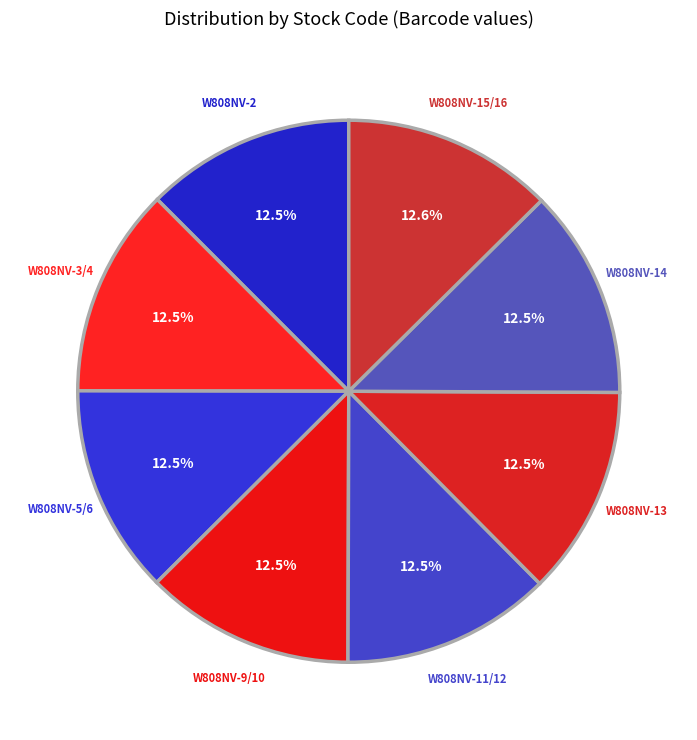

Is there a majority slice in this chart?

No